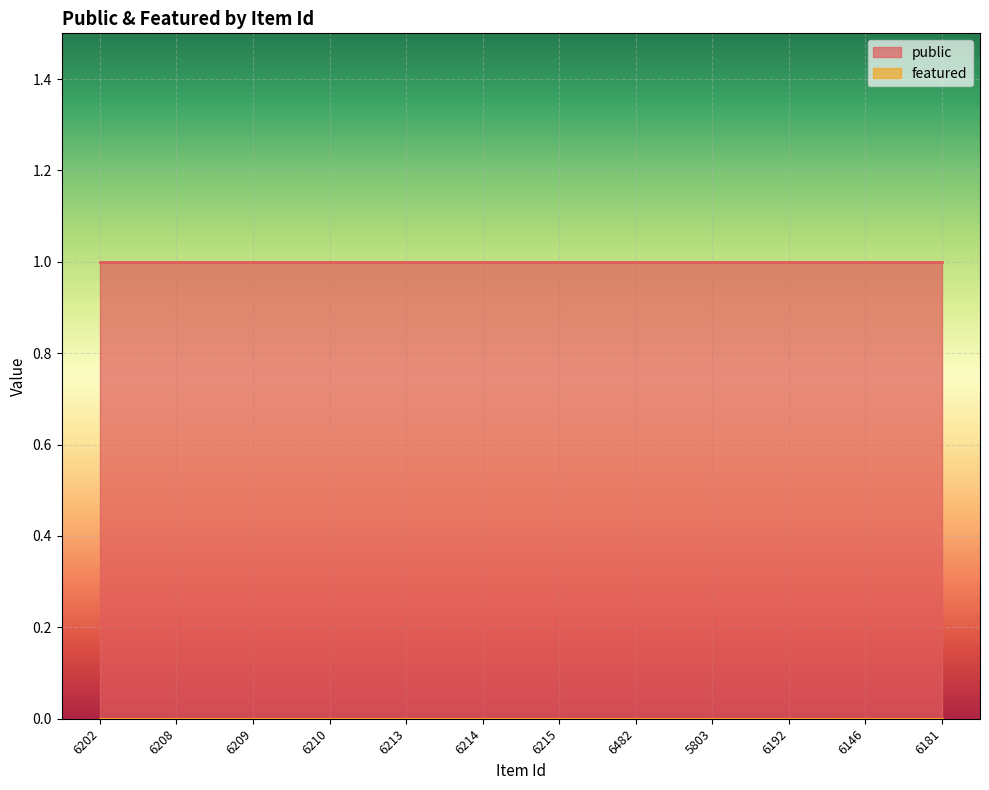

The value of public at 6181 is 1. True or false?

True